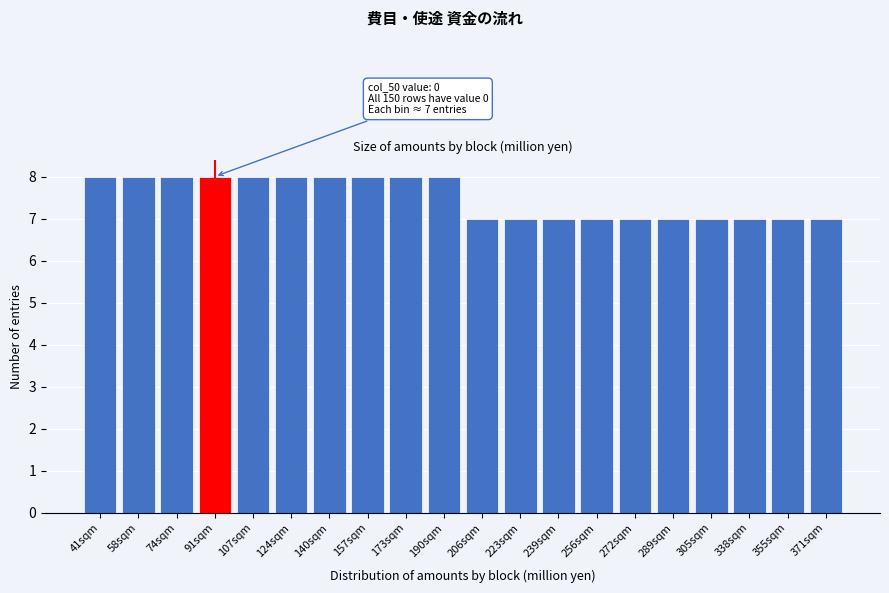

Reading right to left, list all the values displayed in this chart.

7	7	7	7	7	7	7	7	7	7	8	8	8	8	8	8	8	8	8	8